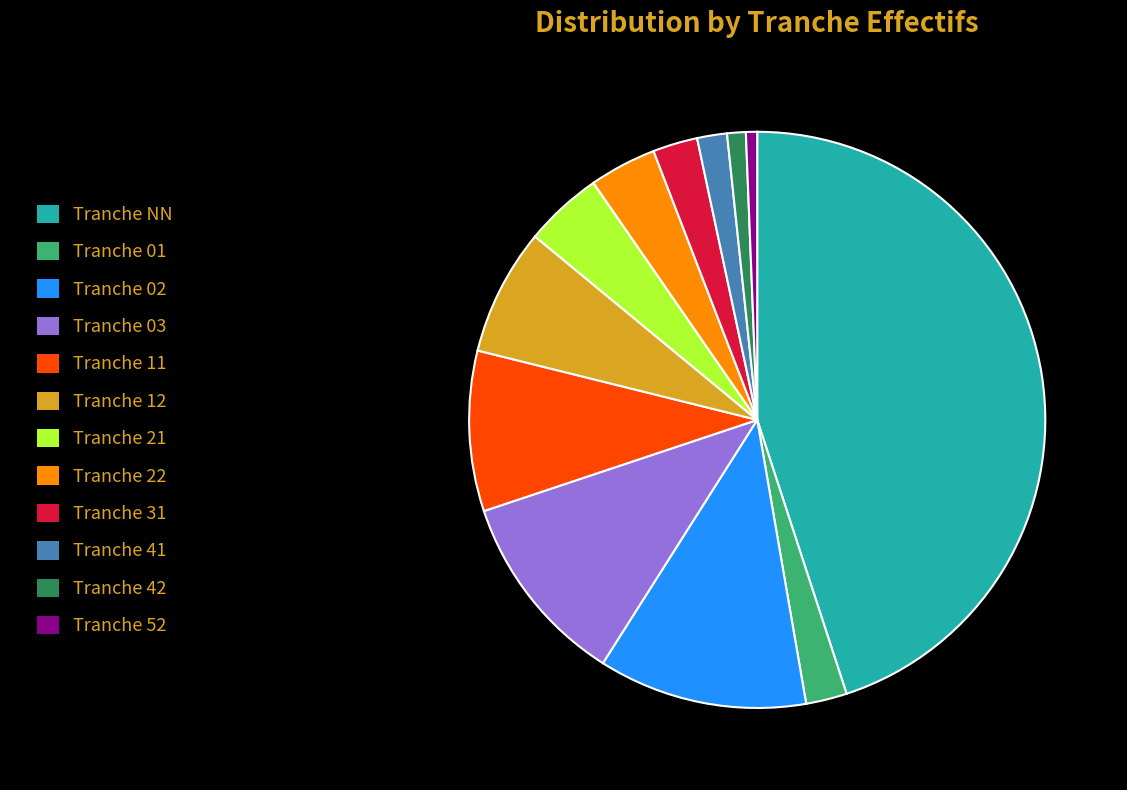

How many segments does this pie chart have?

12